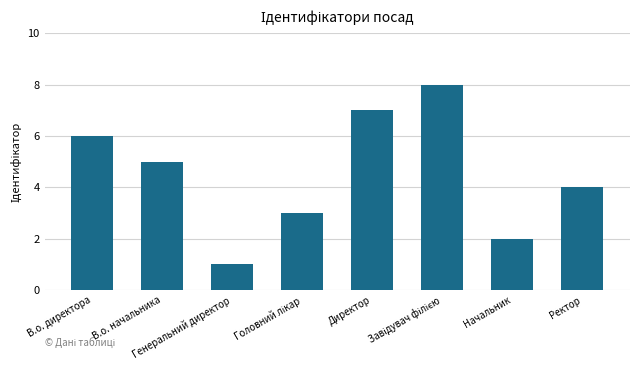

What is the difference between the maximum and second lowest values?

6